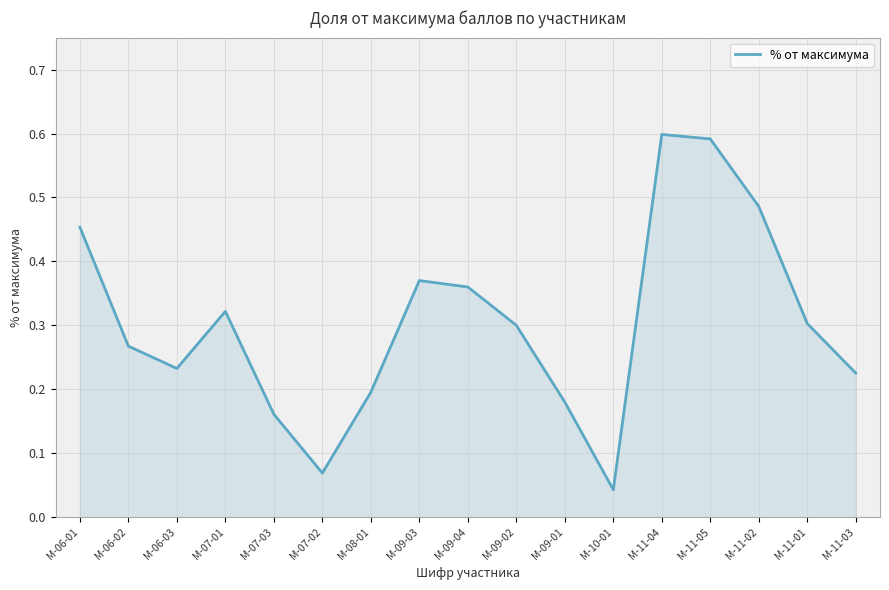

What position from the left is М-09-04?

9